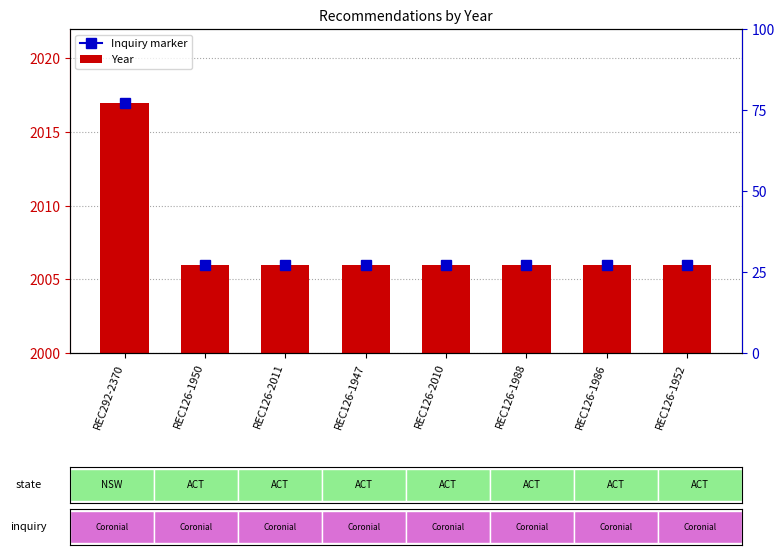

The value at REC126-2011 is 2006. True or false?

True